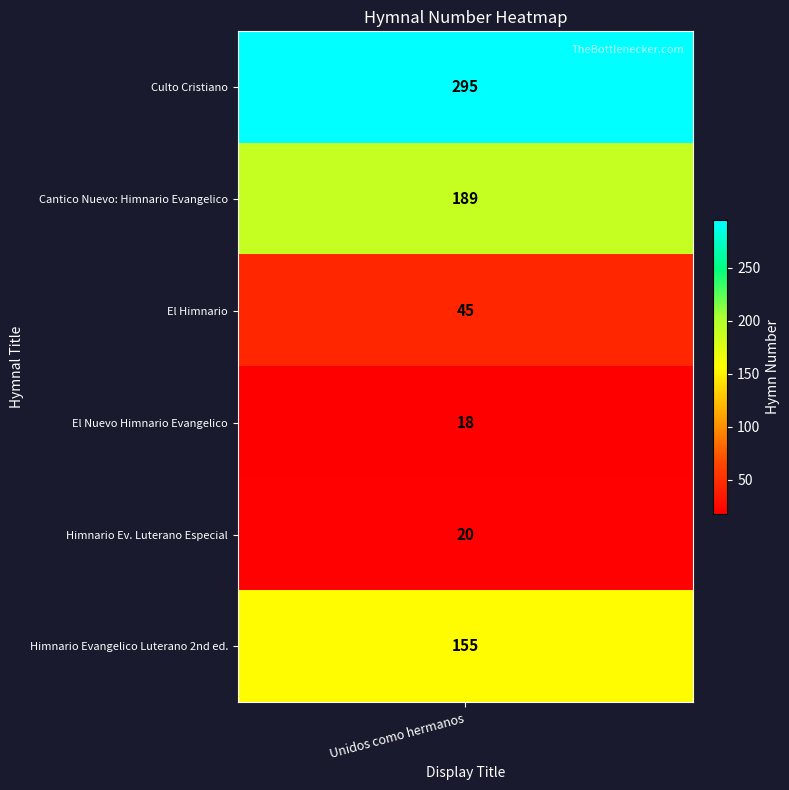

What is the change in value from 2 to 5?

+110